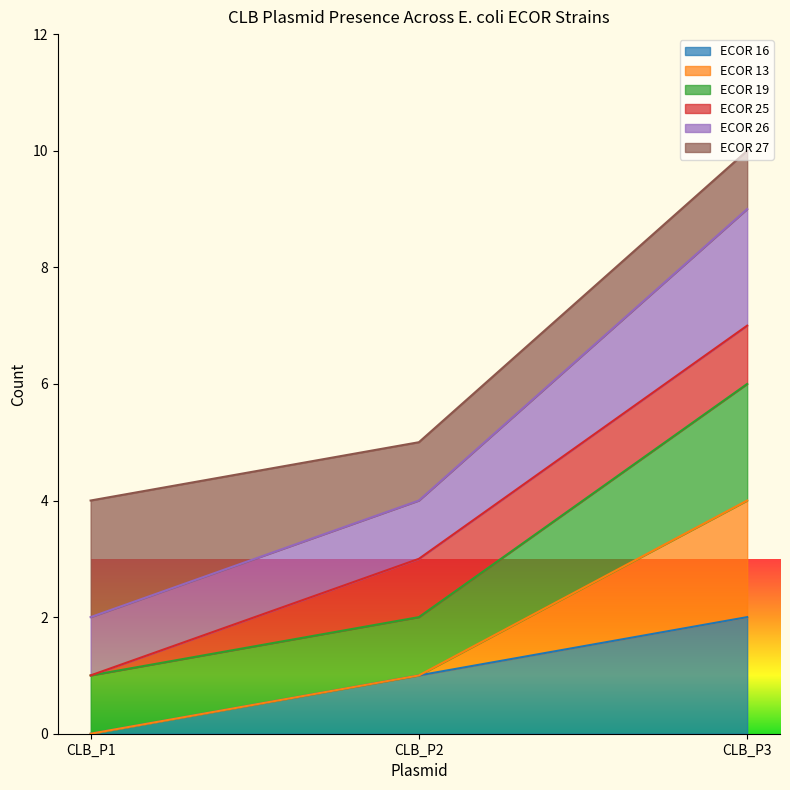

Does the chart display data point markers on the line(s)?

No